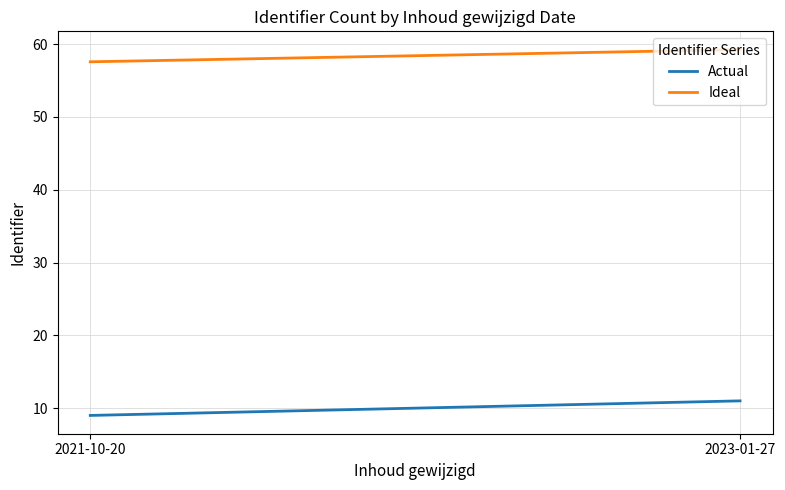

Count the number of data series in this chart.

2